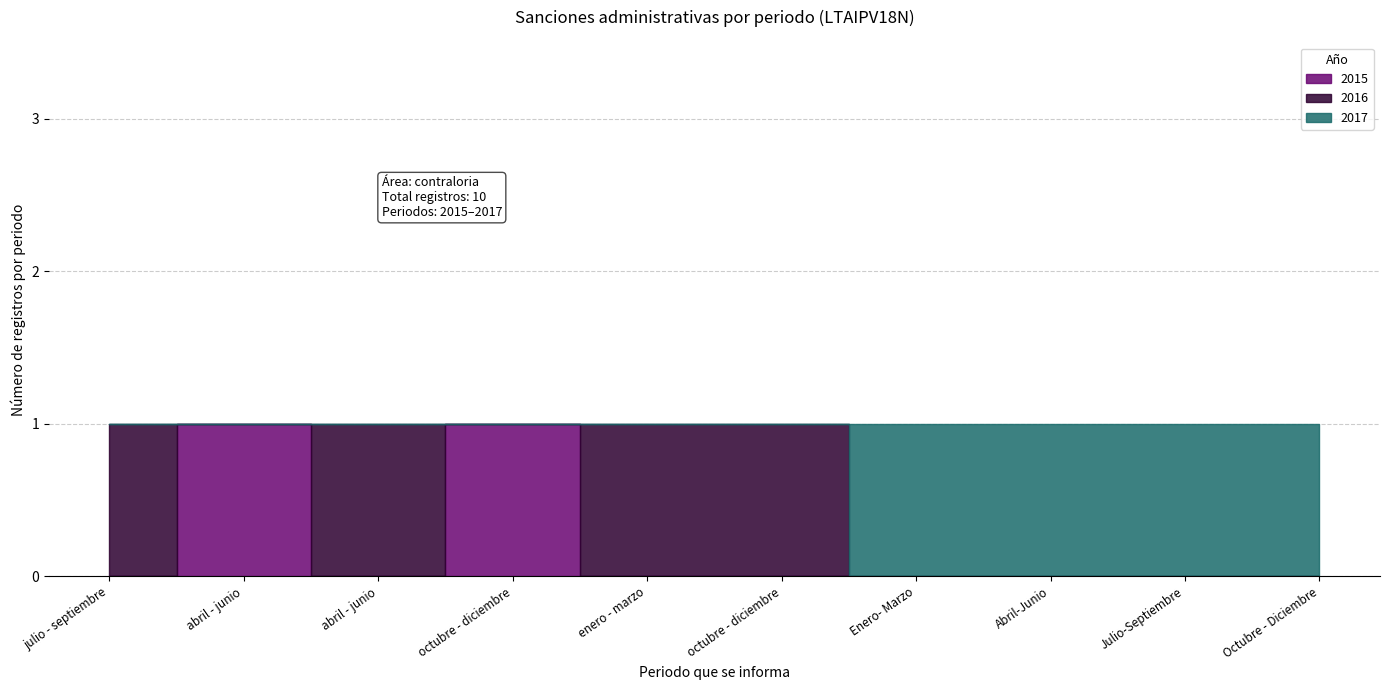

List the labels in order of value, smallest first.

abril - junio, octubre - diciembre, julio - septiembre, abril - junio, enero - marzo, octubre - diciembre, Enero- Marzo, Abril-Junio, Julio-Septiembre, Octubre - Diciembre